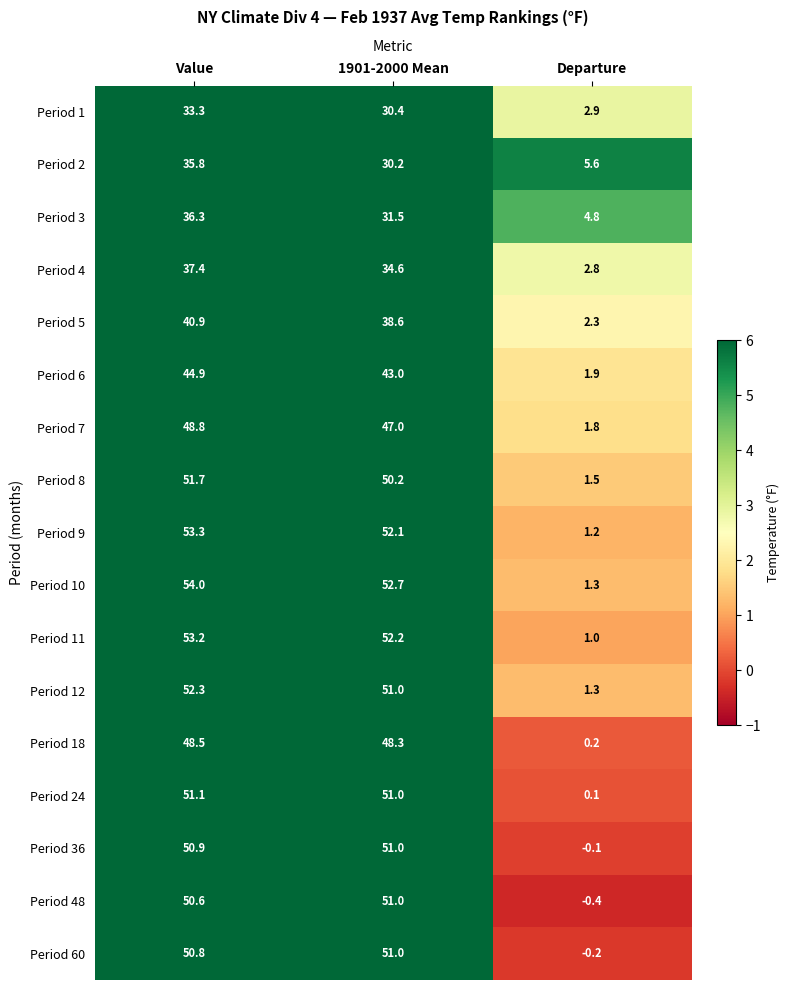

What is the sum of the Period 24 values at Value and Departure?

51.2